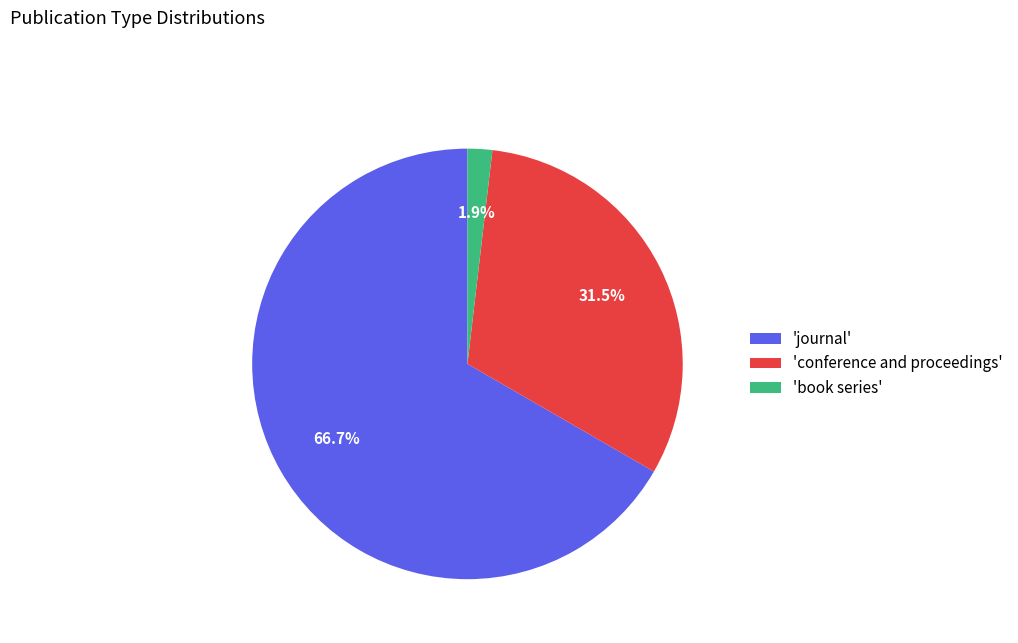

Rank the categories by value from highest to lowest.

'journal', 'conference and proceedings', 'book series'